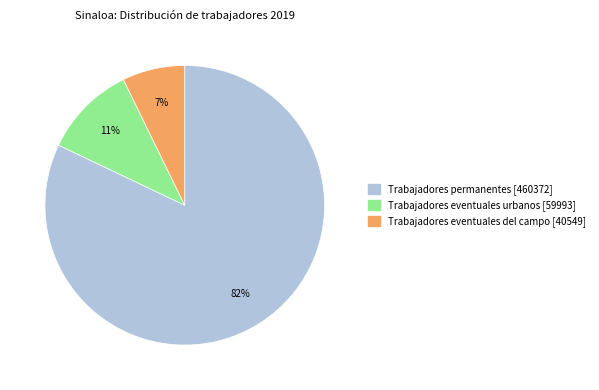

What percentage is the Trabajadores permanentes [460372] slice, to the nearest percent?

82%